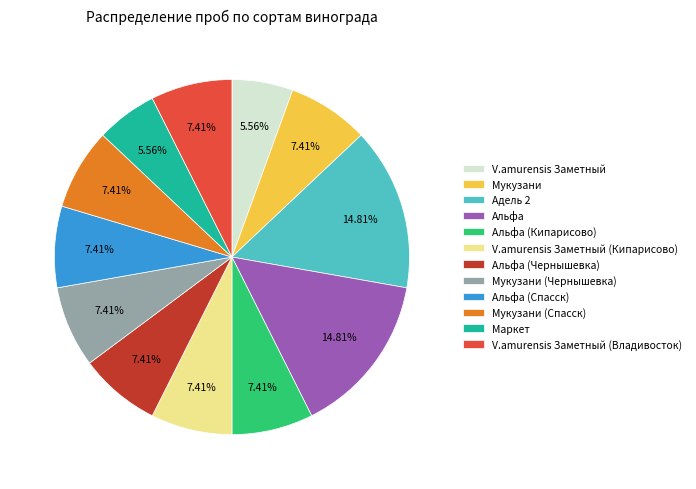

Does Мукузани (Спасск) account for over 50% of the chart?

No